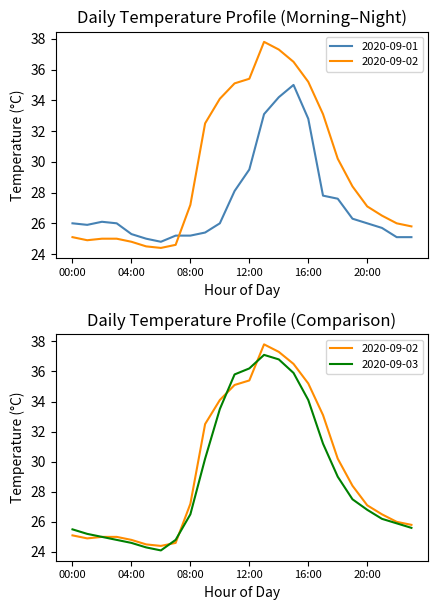

What position from the right is 09:00?

15